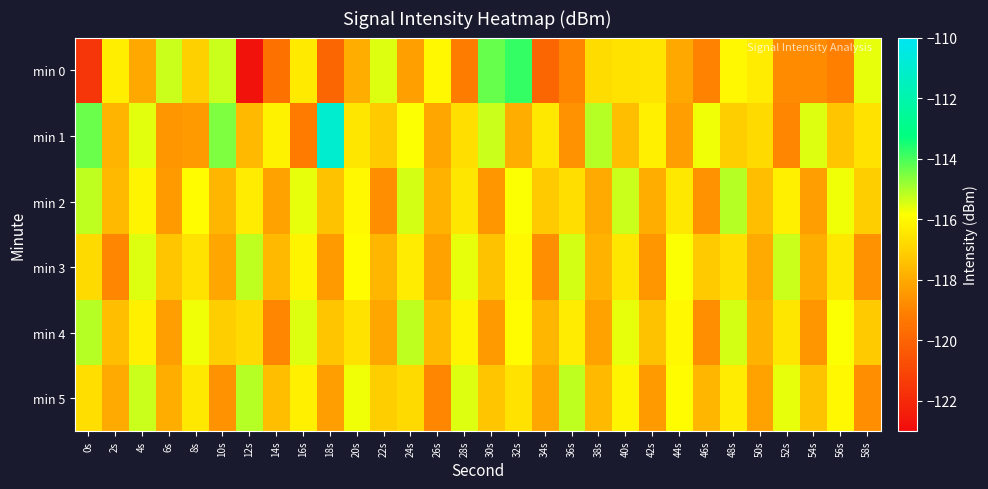

At 48s, list the series in order from smallest to largest.

min 1, min 3, min 5, min 0, min 4, min 2